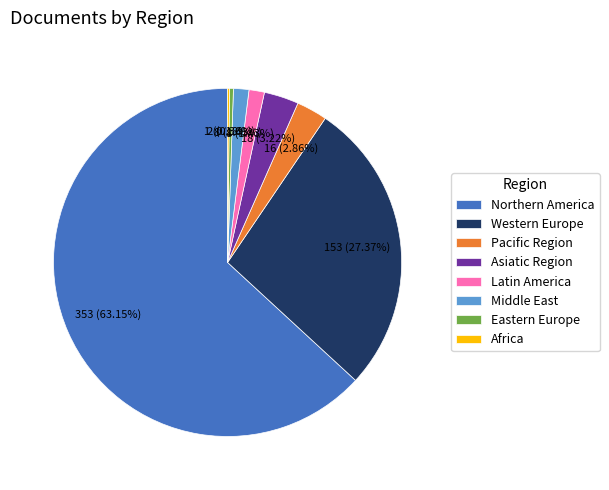

Which slice is the largest?

Northern America